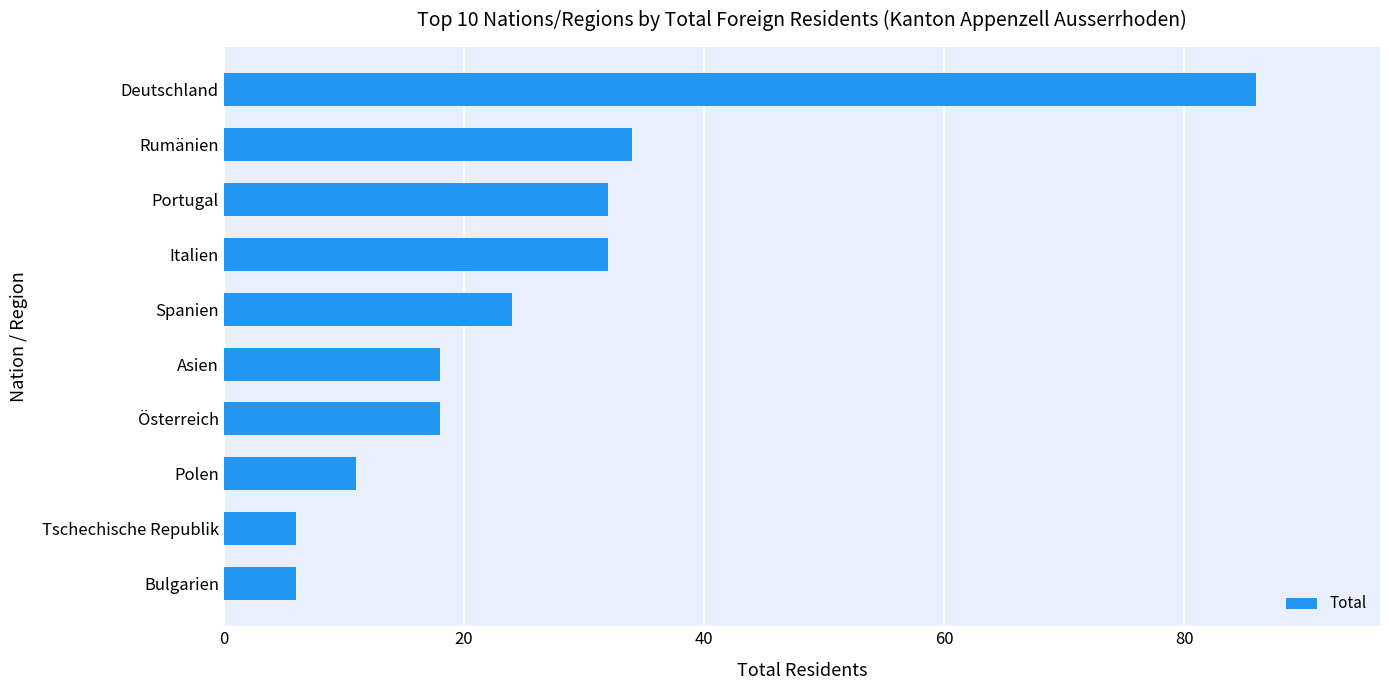

What is the change in value from Asien to Rumänien?

+16